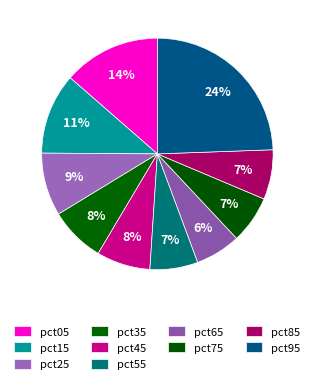

To the nearest percent, what is the average slice percentage?

10%